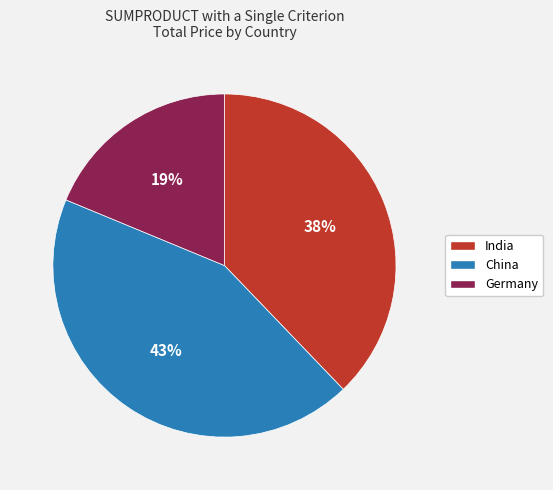

To the nearest percent, what is the difference between the India and Germany slice percentages?

19%